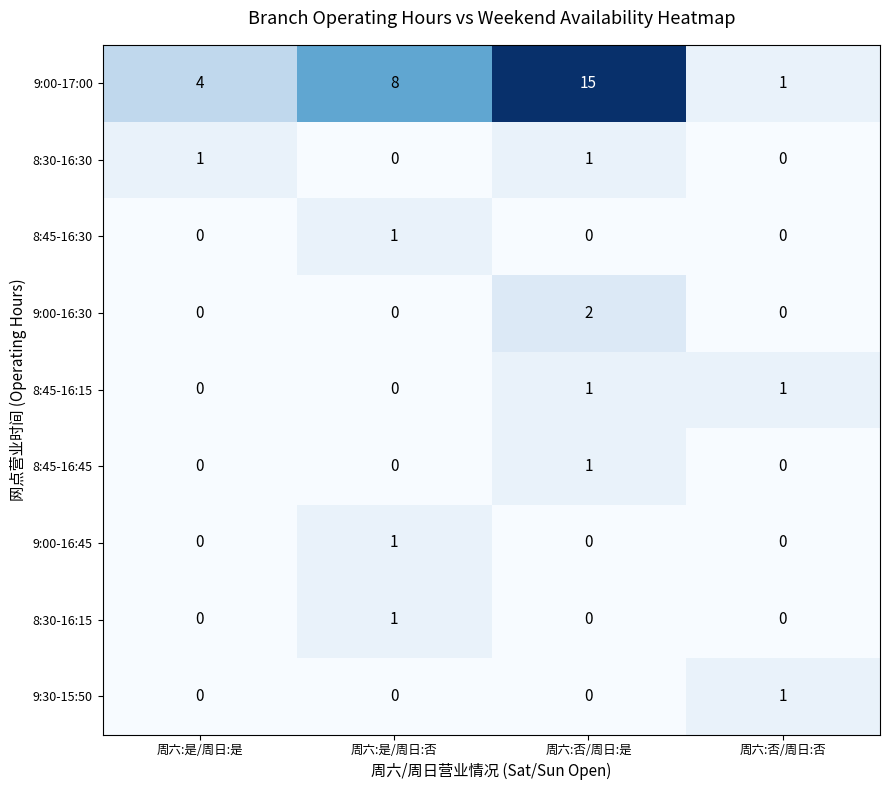

What is the spread (max minus min) of values at 周六:是/周日:否?

8